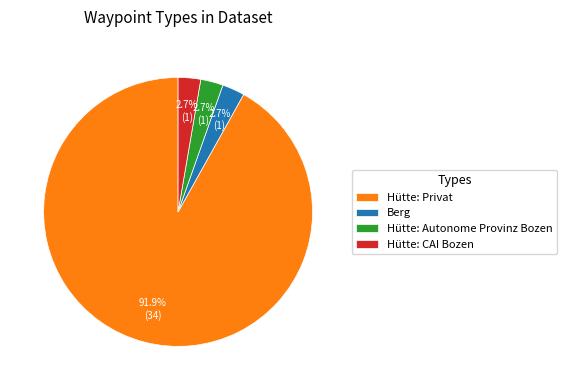

Which category accounts for the majority?

Hütte: Privat